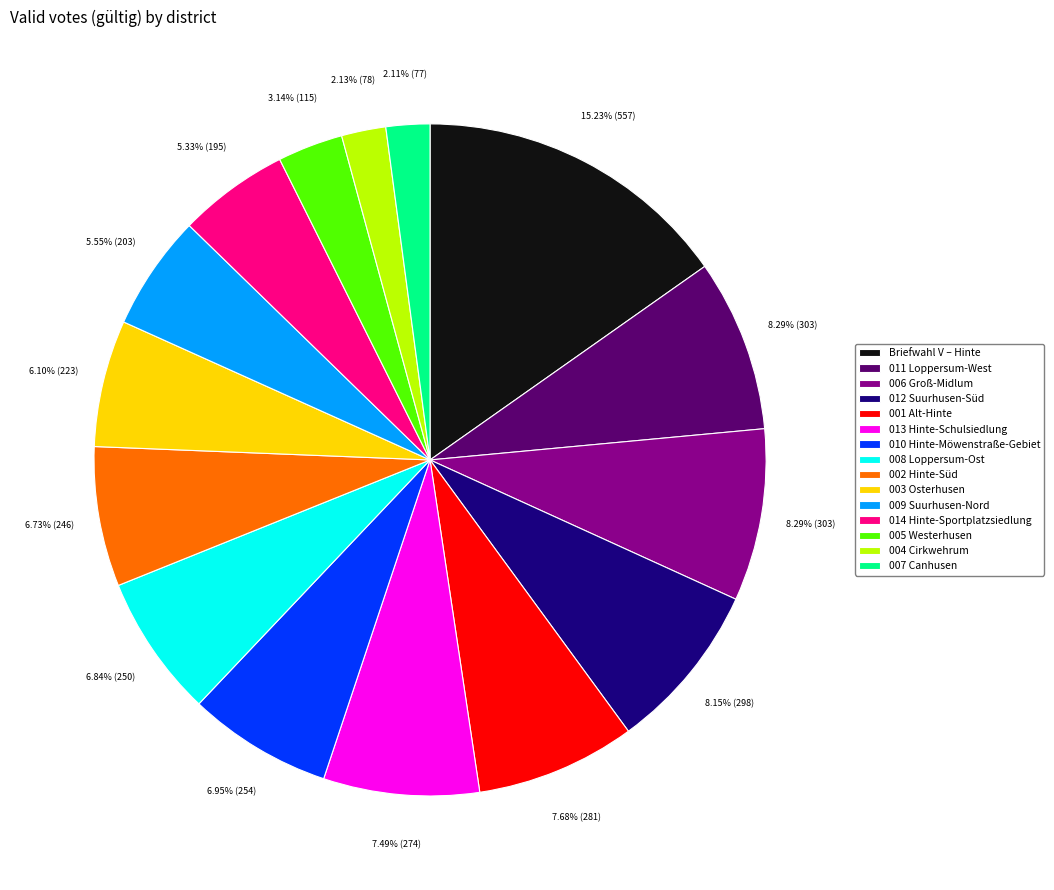

Which has a higher value, 009 Suurhusen-Nord or 002 Hinte-Süd?

002 Hinte-Süd